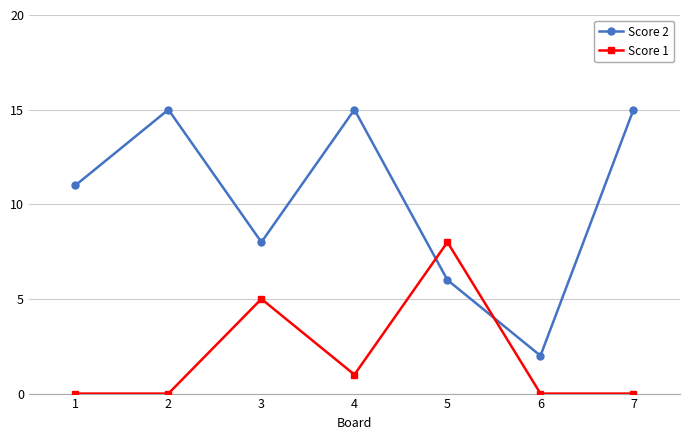

What is the sum of all Score 1 values?

14